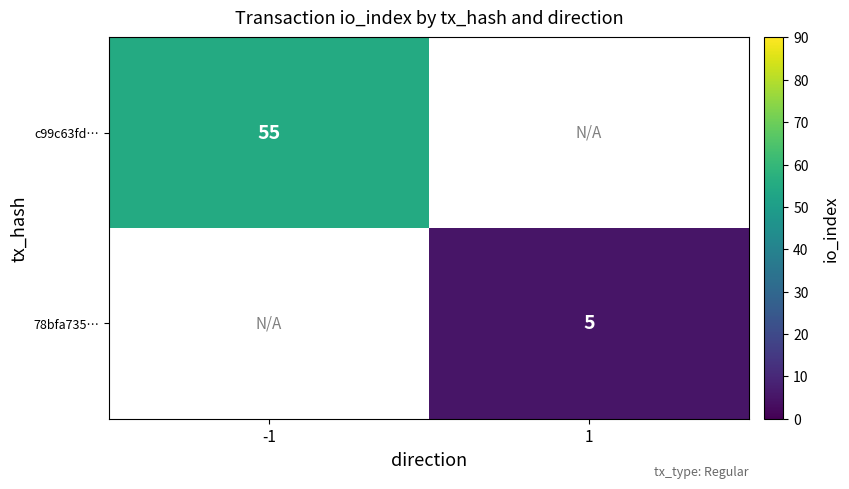

Is it true that 78bfa735… equals 5 at 1?

True